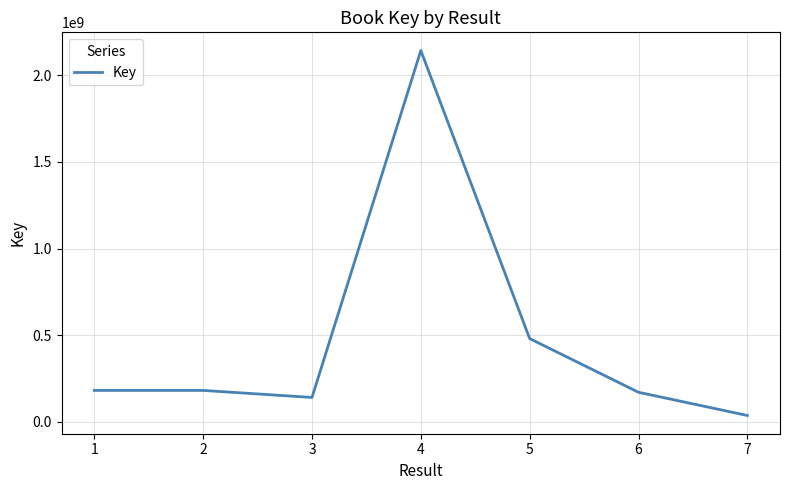

Between 7 and 6, which is larger?

6